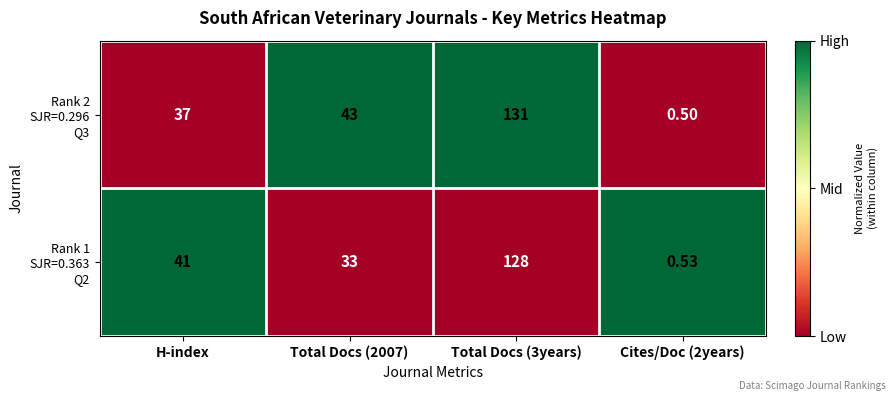

Which series has the widest spread of values?

Rank 2 SJR=0.296 Q3